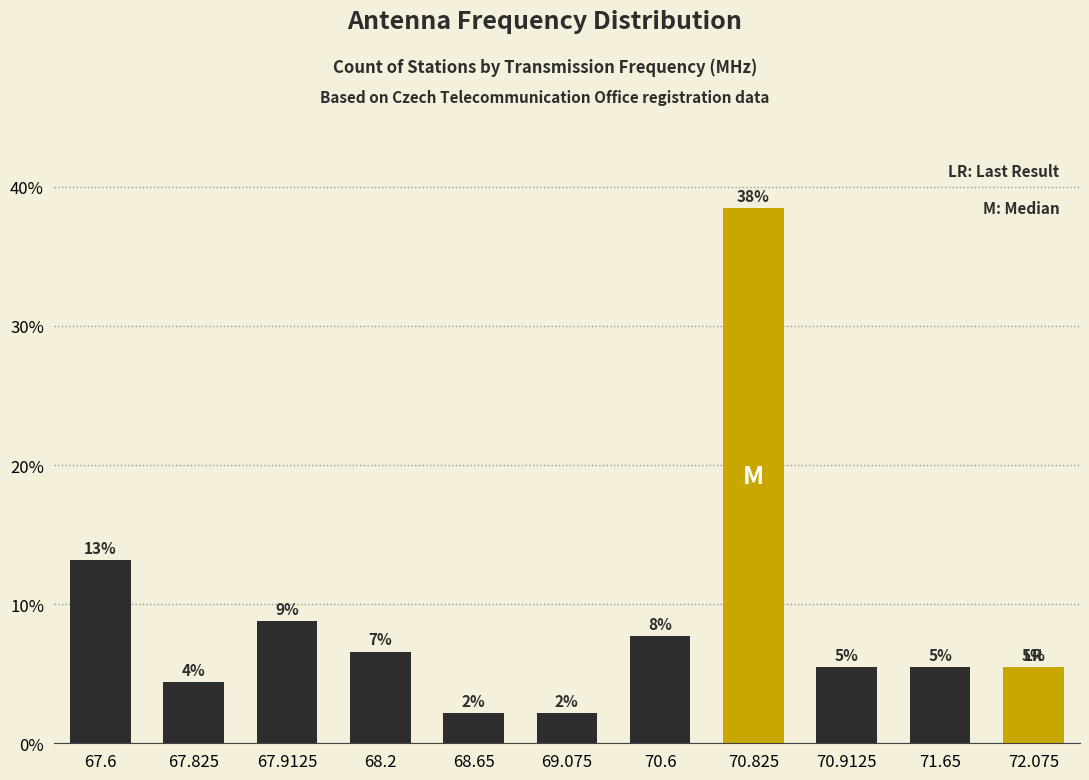

Does the chart contain any negative values?

No